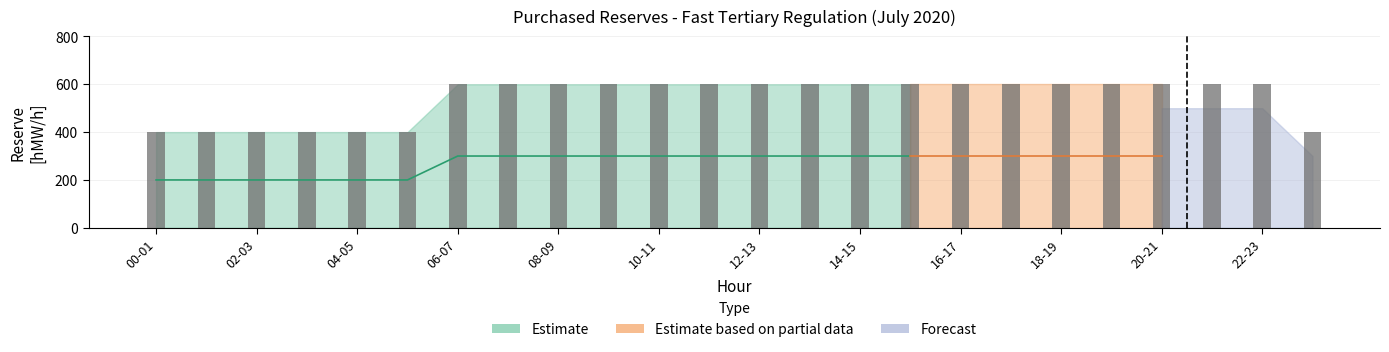

Which label corresponds to the largest value in the chart?

06-07